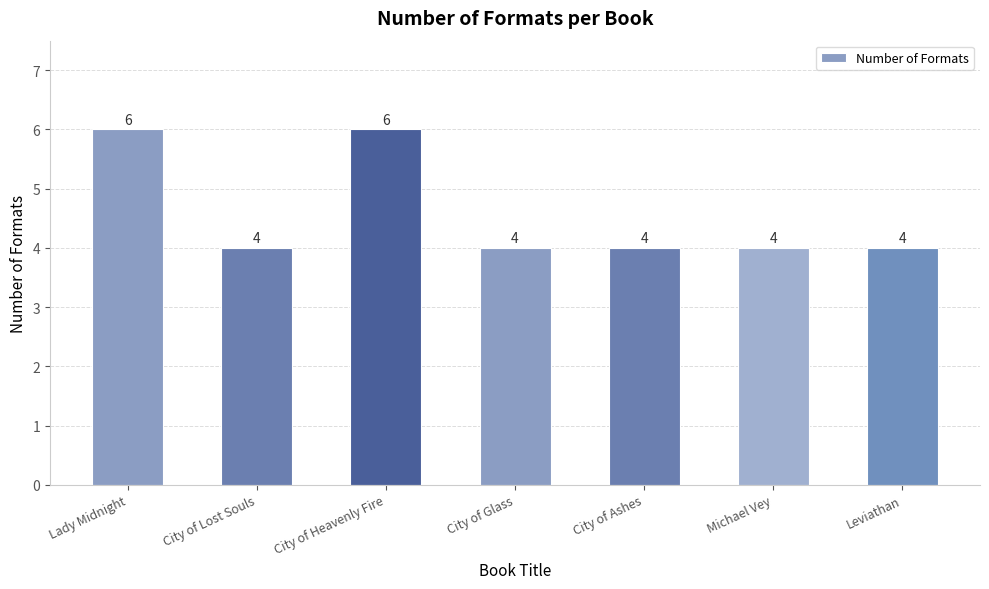

The chart shows a value of 2 at City of Lost Souls. True or false?

False